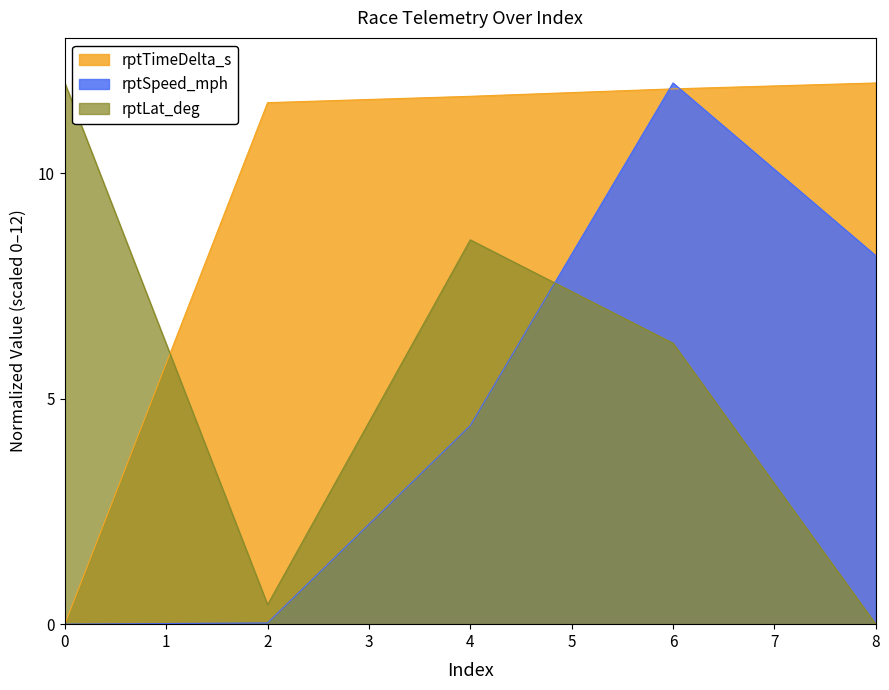

Does the chart have visible grid lines?

No